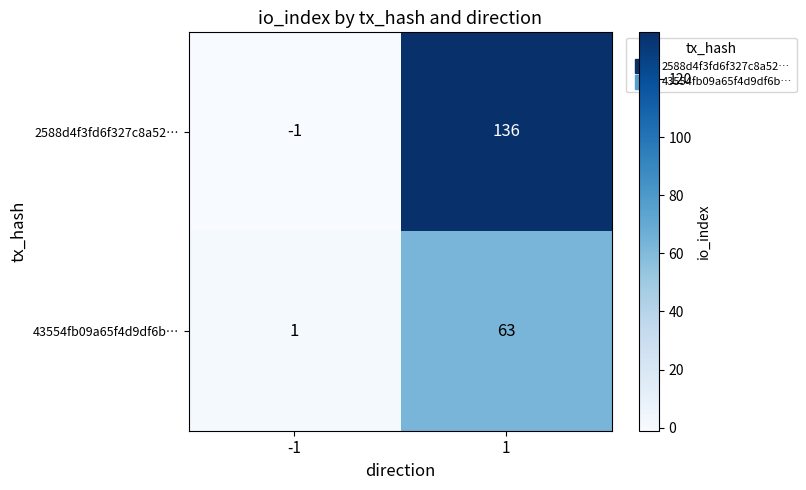

What is the maximum value for 2588d4f3fd6f327c8a52…?

136